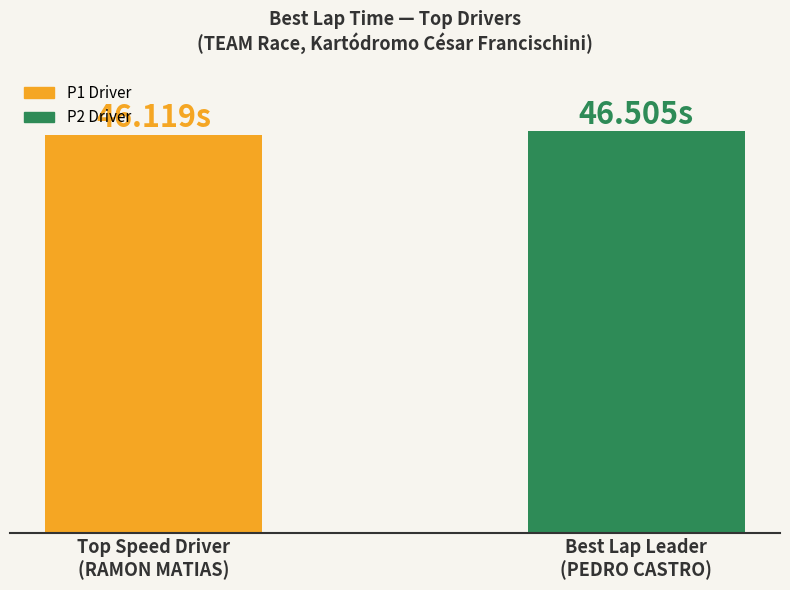

The value at Top Speed Driver
(RAMON MATIAS) is 46.1. True or false?

True